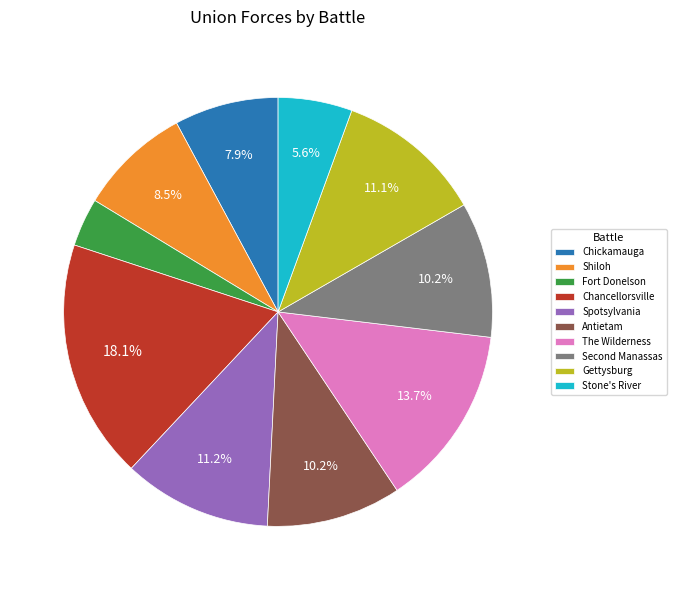

Which slice is the smallest?

Fort Donelson